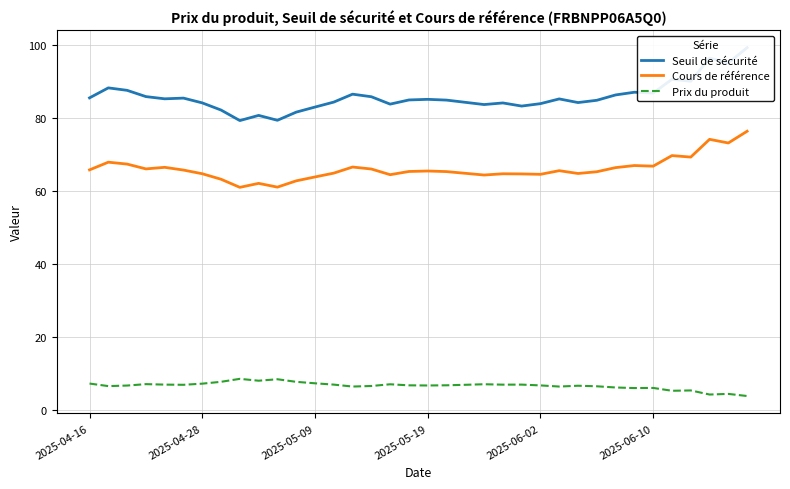

How many interior local peaks does the Prix du produit series have?

10